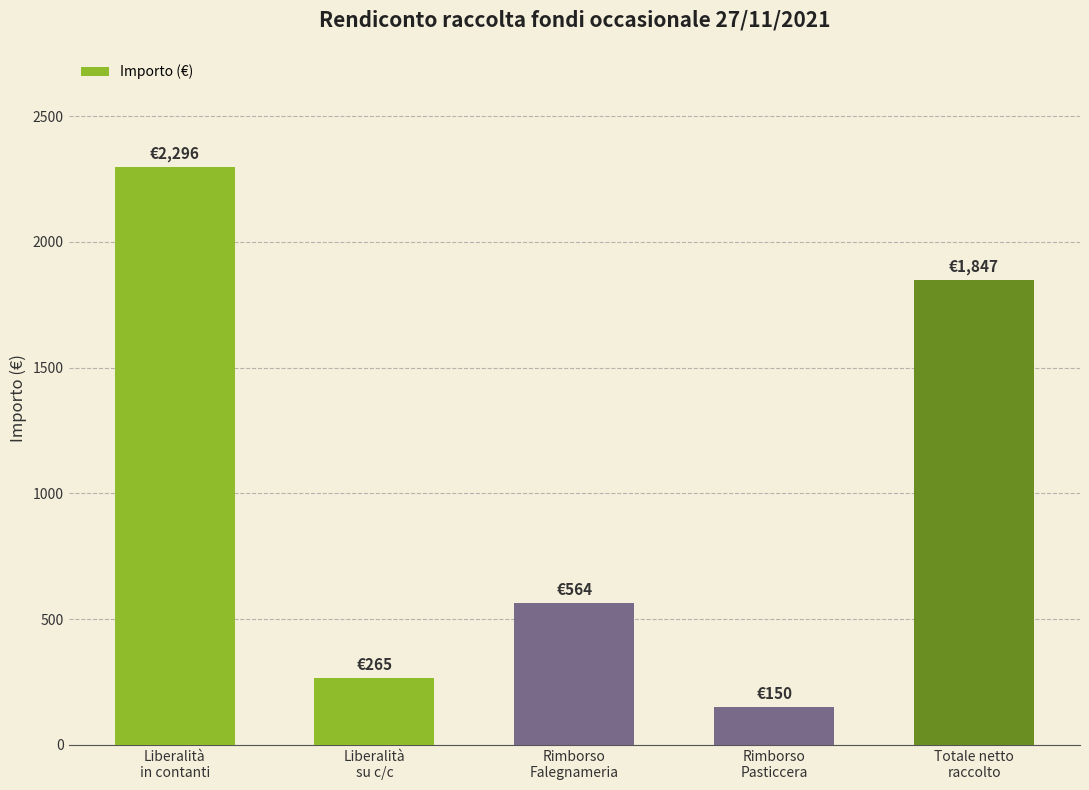

Which label corresponds to the largest value in the chart?

Liberalità
in contanti